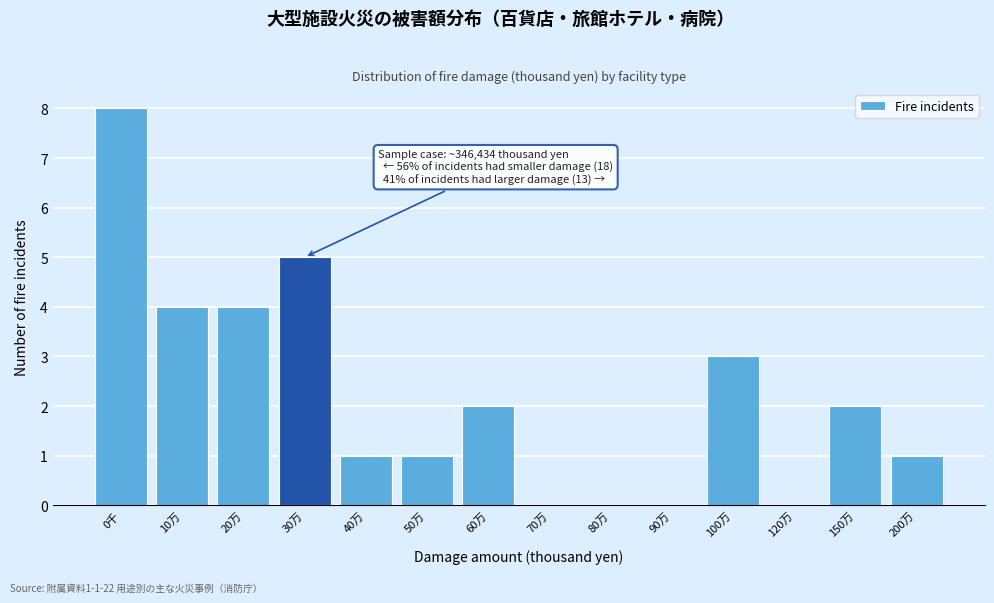

Reading left to right, list all the values displayed in this chart.

0千=8	10万=4	20万=4	30万=5	40万=1	50万=1	60万=2	70万=0	80万=0	90万=0	100万=3	120万=0	150万=2	200万=1